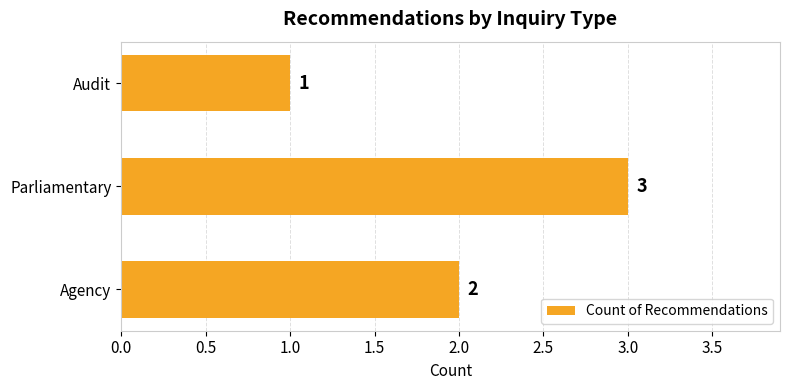

What is the minimum value shown in the chart?

1